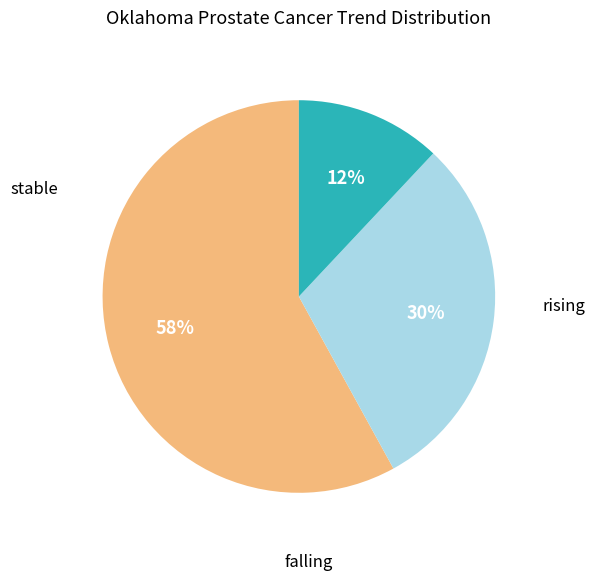

Is there any slice that represents more than half of the pie?

Yes